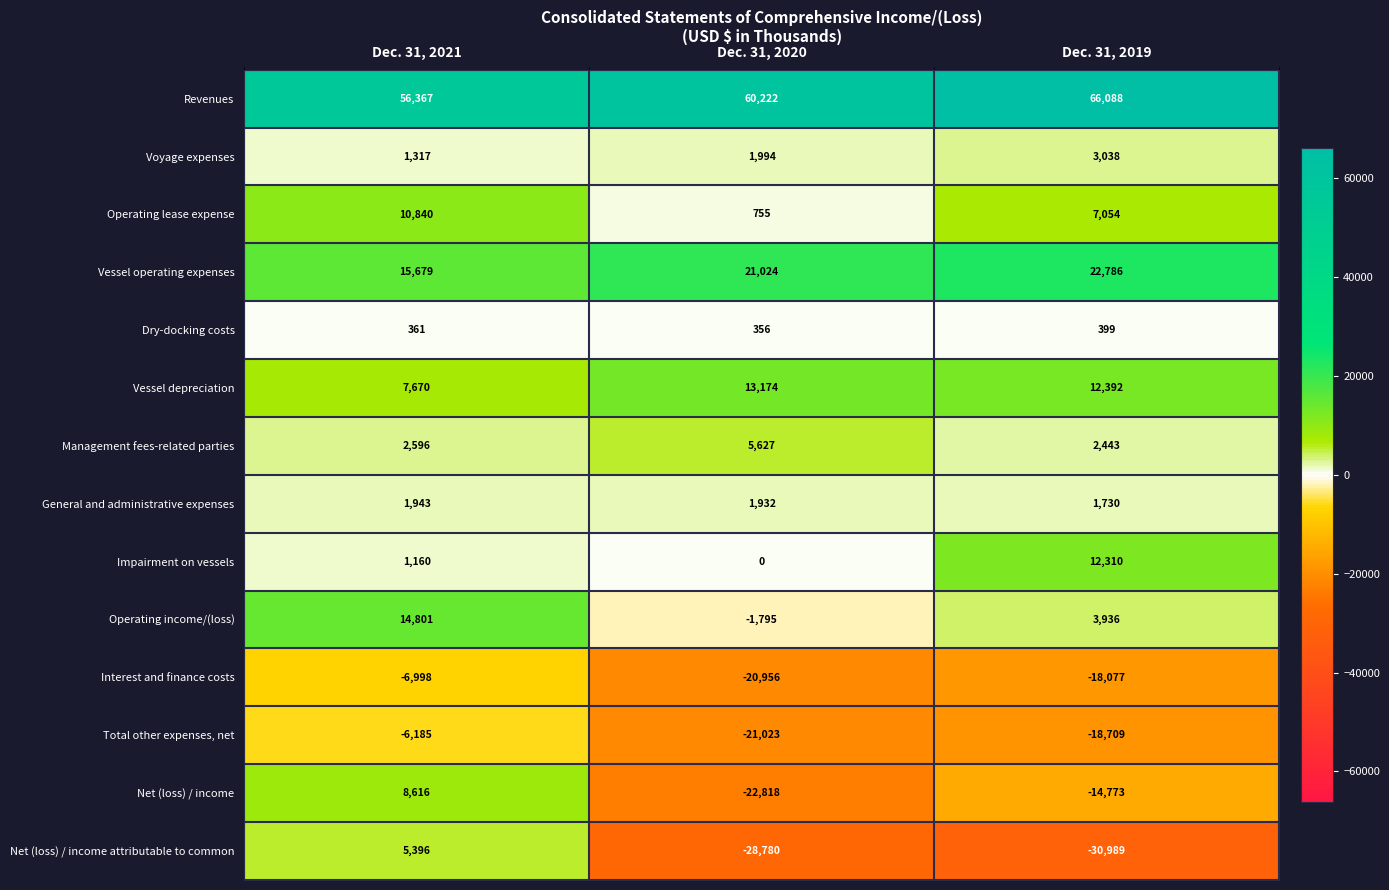

Which series has the largest total across all categories?

Revenues